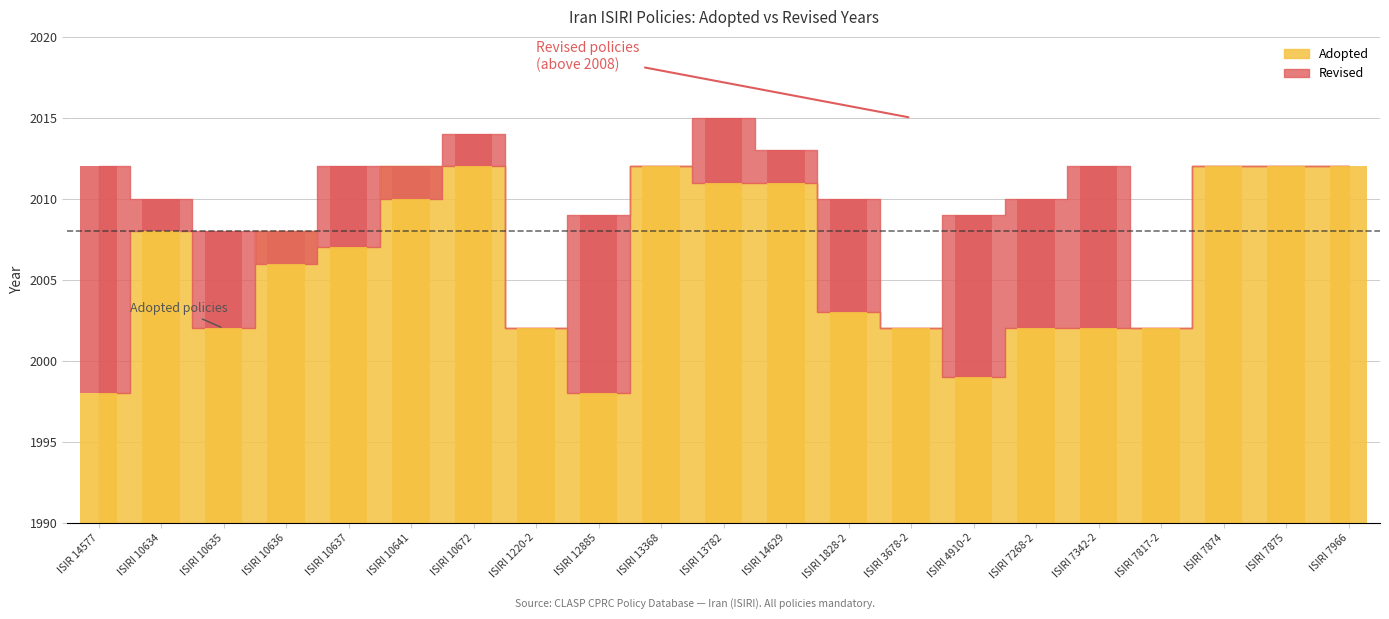

What is the label of the 7th bar from the left?

ISIRI 10672